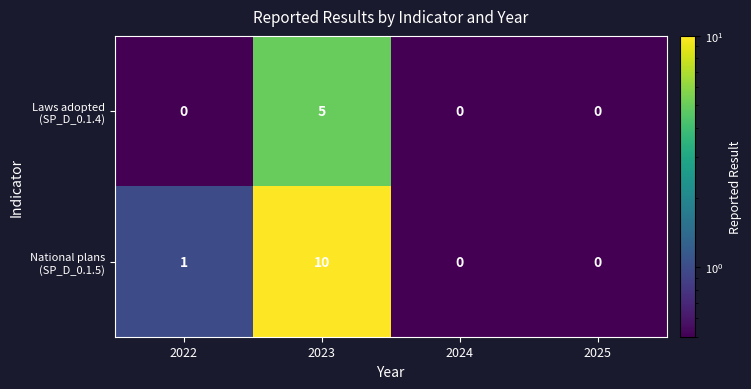

What is the maximum value shown in the chart?

10